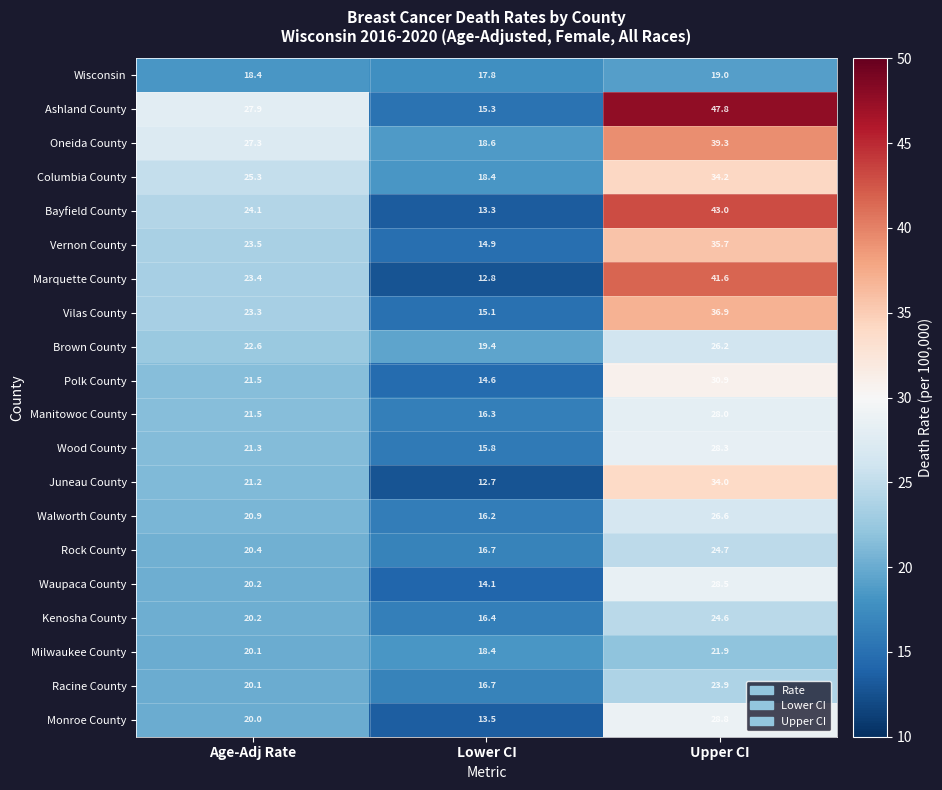

How many data points does each series have?

3